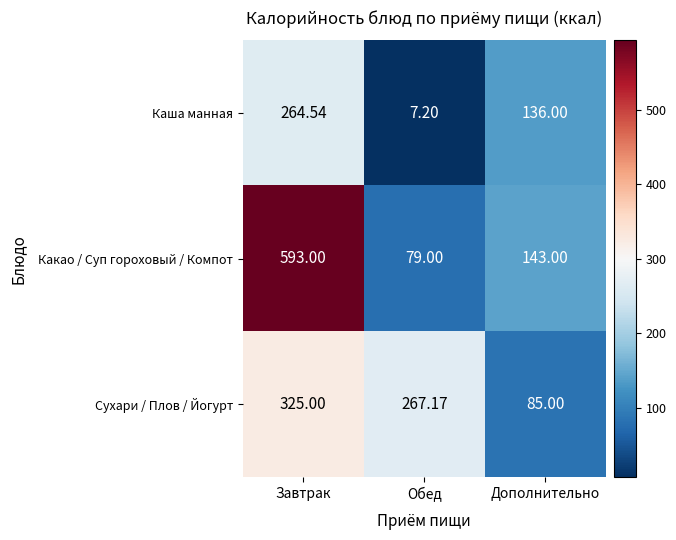

Which series has the largest range (max minus min)?

Какао / Суп гороховый / Компот